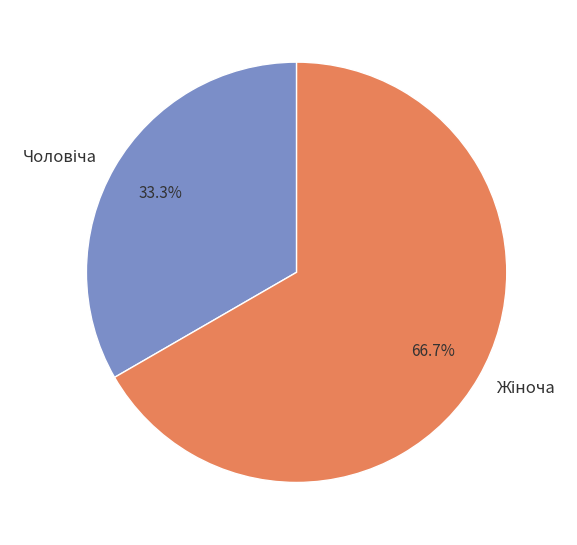

Count the number of slices in the pie.

2